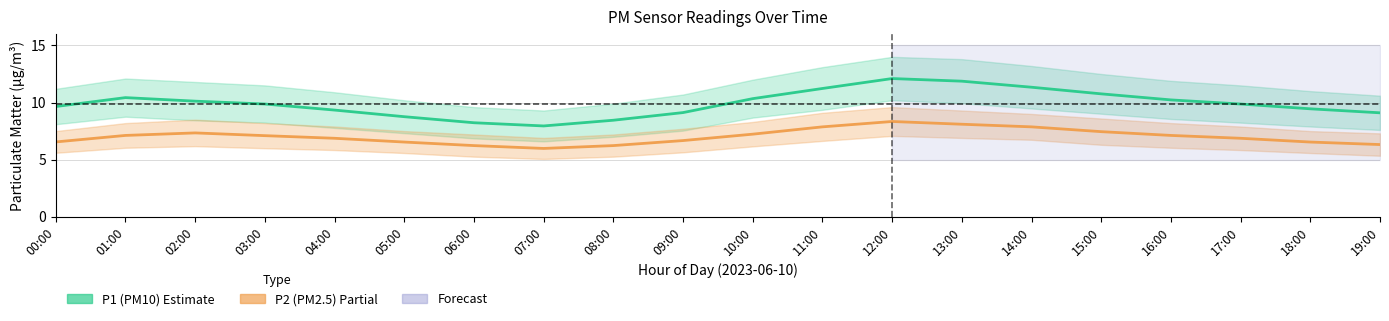

Which series has the widest spread of values?

P1 (PM10)